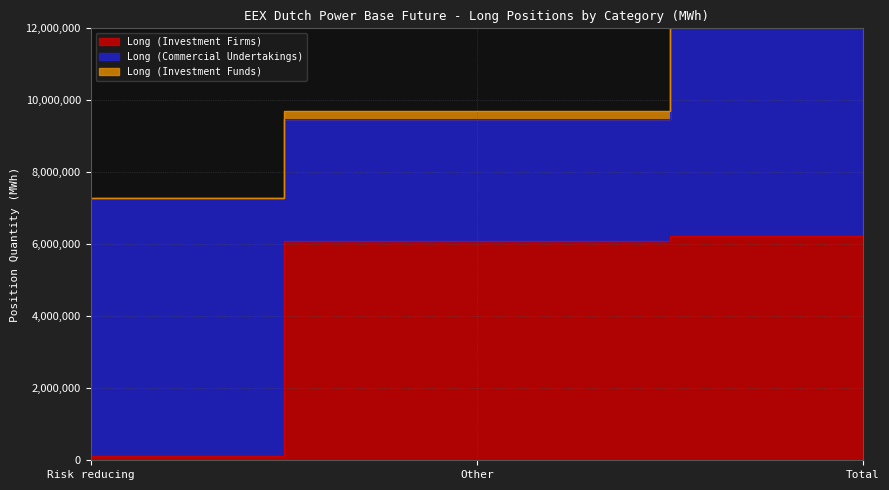

Is the value of Long (Commercial Undertakings) at Risk reducing greater than the value of Long (Investment Firms) at Other?

Yes